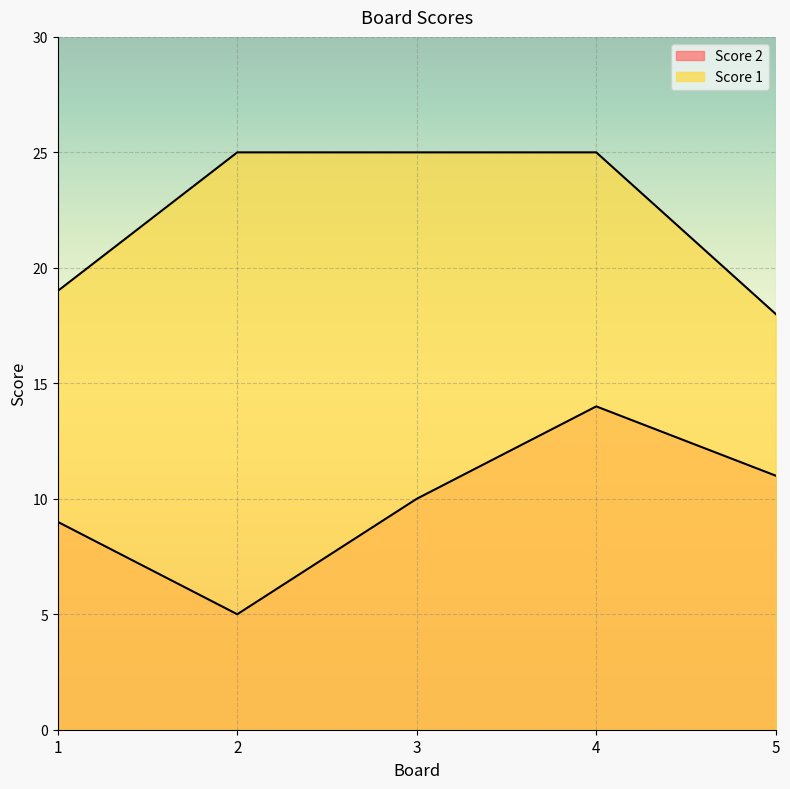

What is the sum of the Score 2 values at 3 and 1?

19